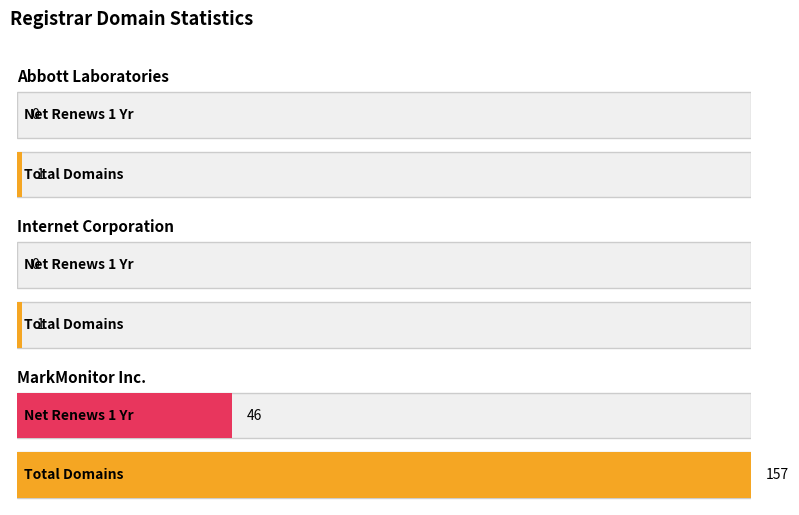

At how many categories does at least one series exceed 9?

1